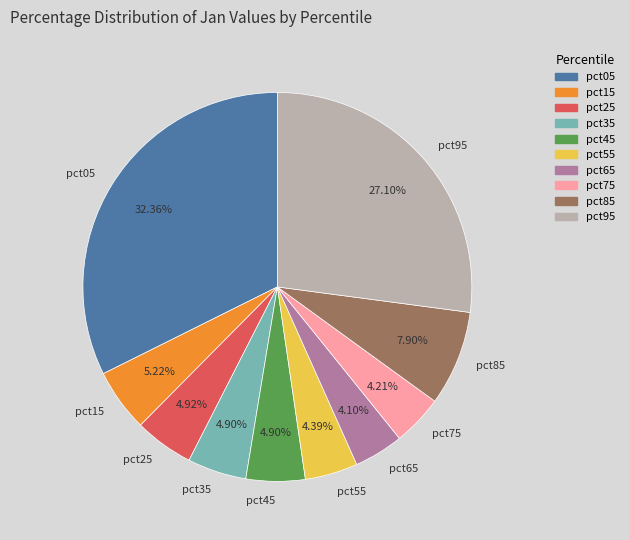

How much of the chart is everything except pct95?

72.9%